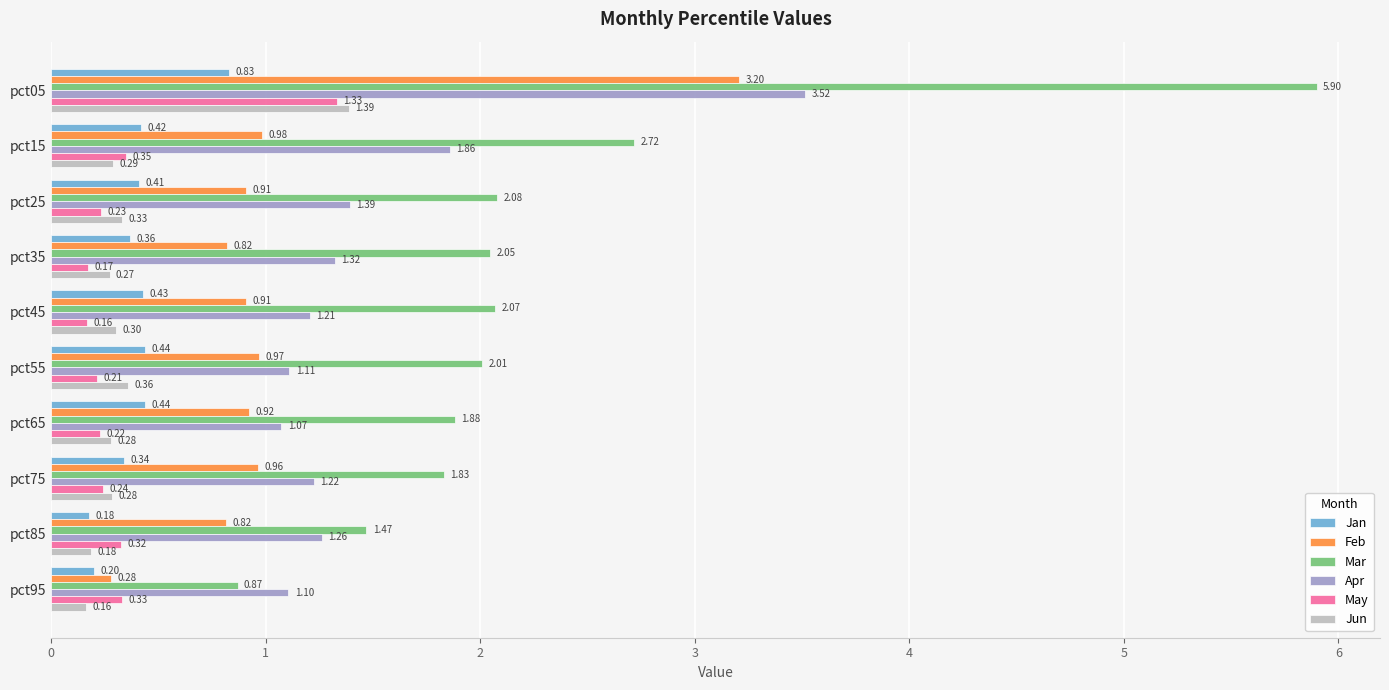

At pct35, list the series in order from smallest to largest.

May, Jun, Jan, Feb, Apr, Mar